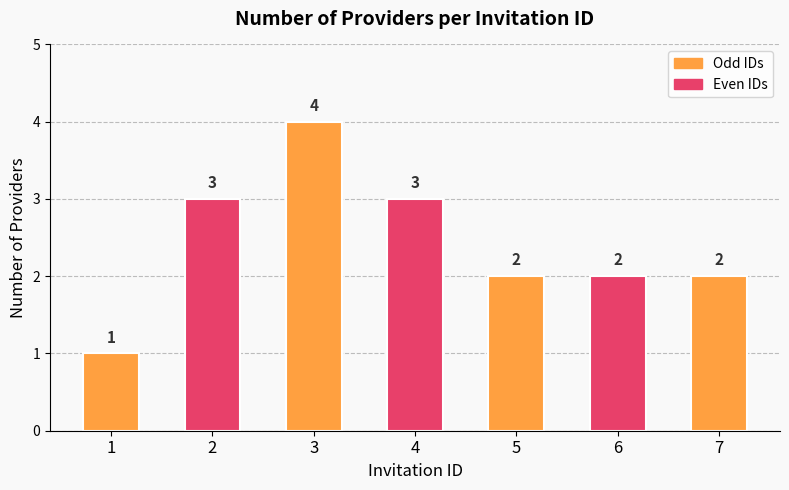

Count the values in the range 2 to 3.

5